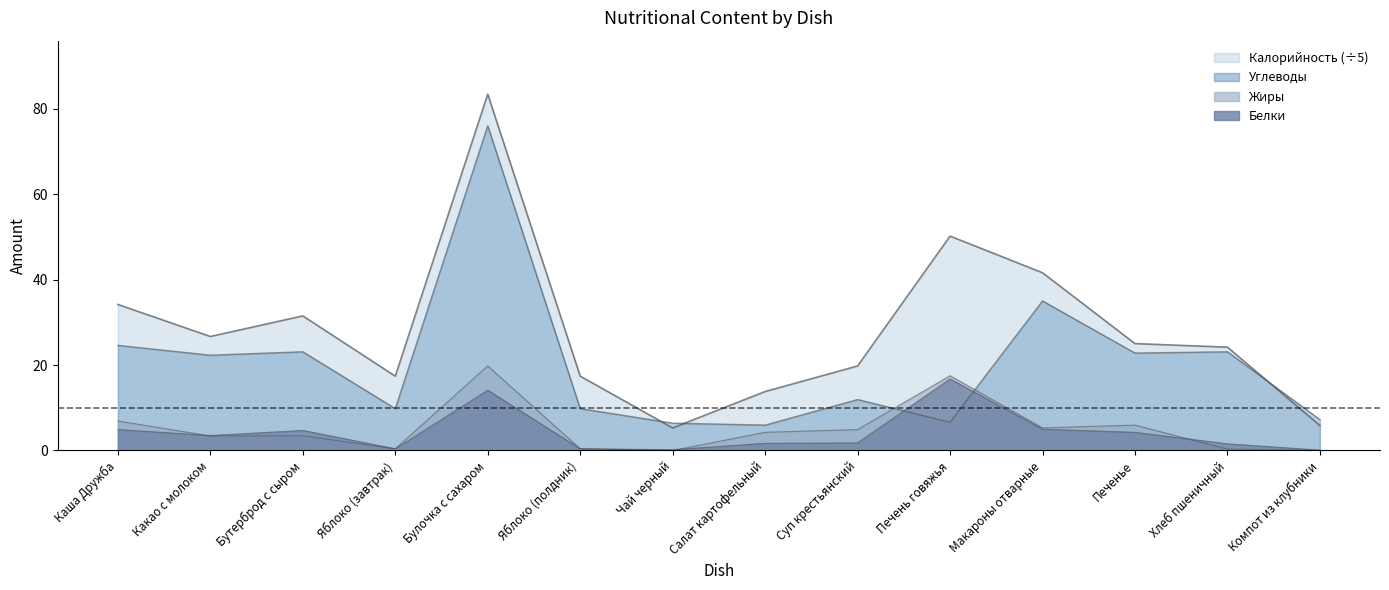

Which series has the largest total across all categories?

Калорийность